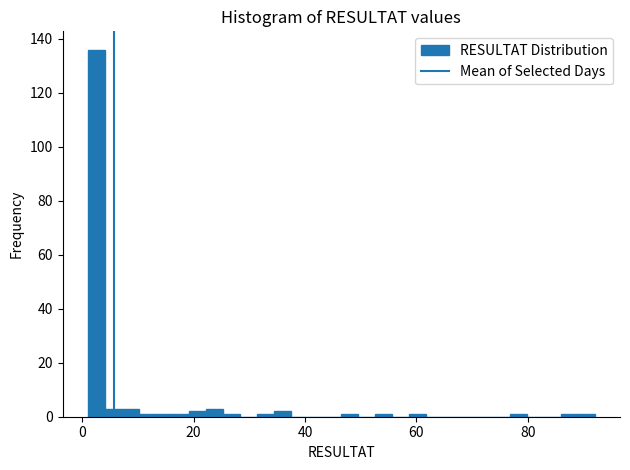

Read against the x-axis, roughly where is the centre of the tallest bar?

2